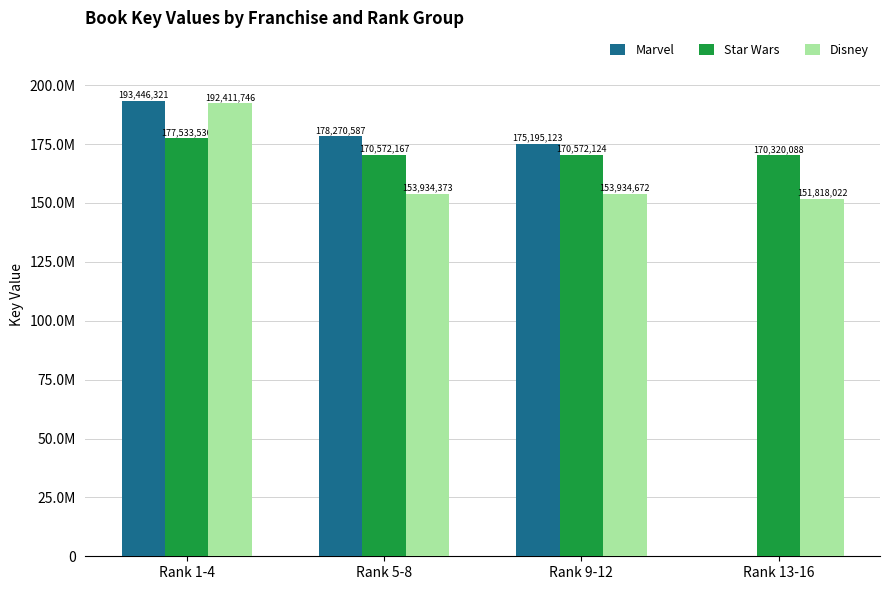

At which label does Disney first exceed 153934672?

Rank 1-4